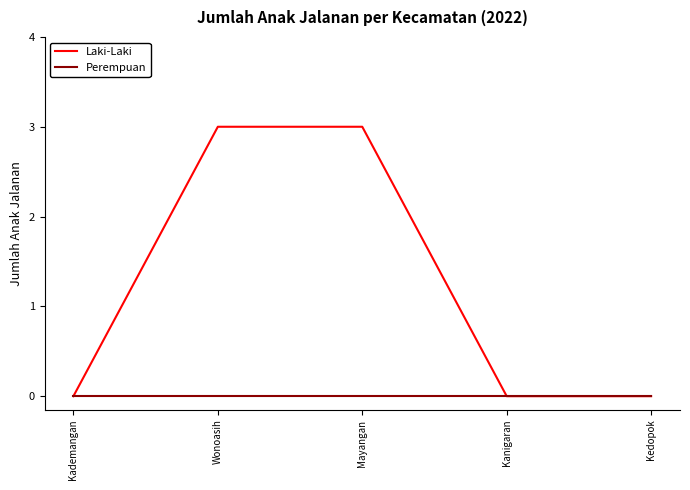

Is the value of Laki-Laki at Mayangan greater than the value of Perempuan at Mayangan?

Yes